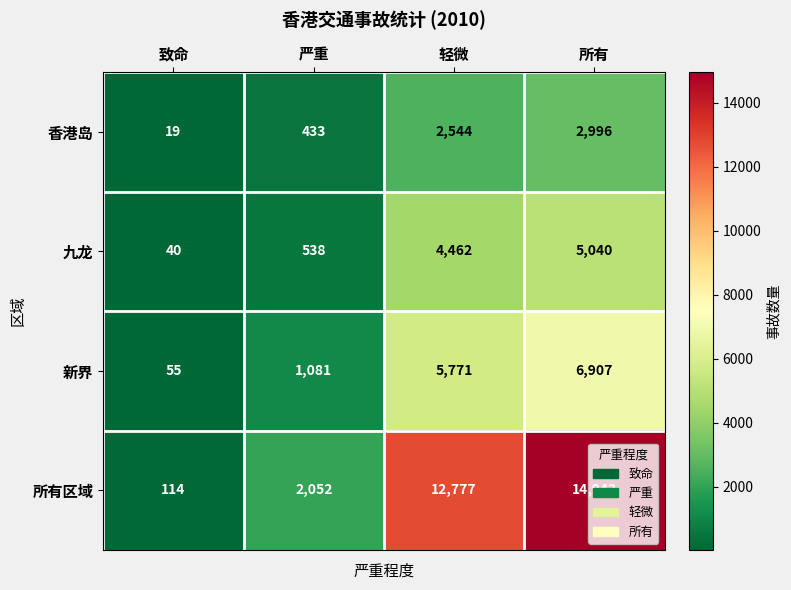

Rank the series at 致命 from lowest to highest value.

香港岛, 九龙, 新界, 所有区域